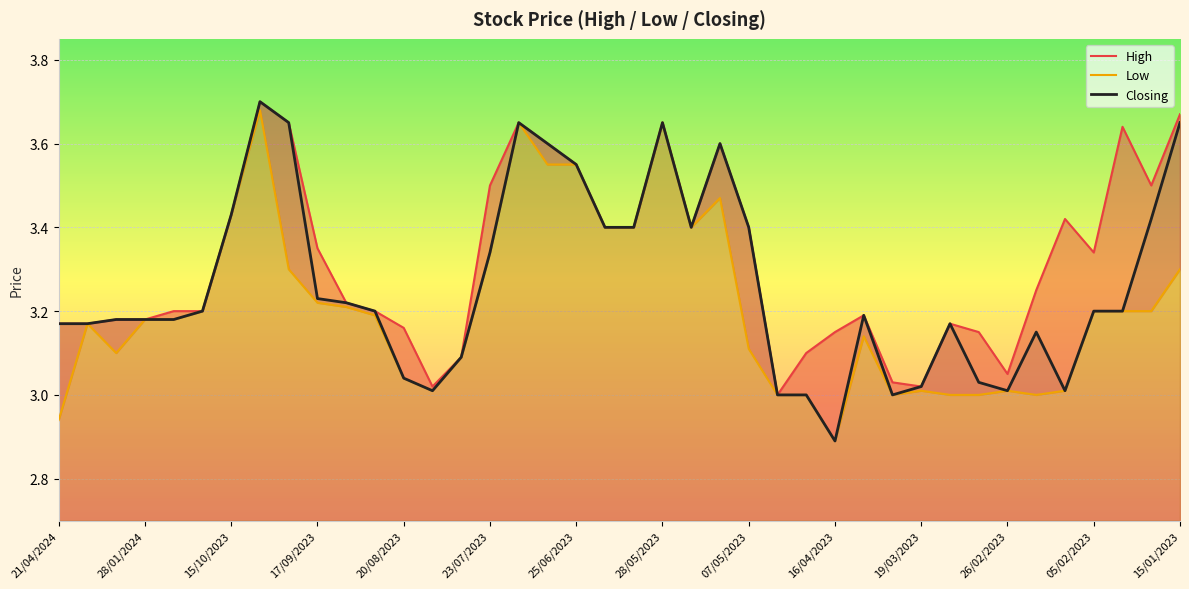

Rank the series at 26/02/2023 from lowest to highest value.

Low, Closing, High